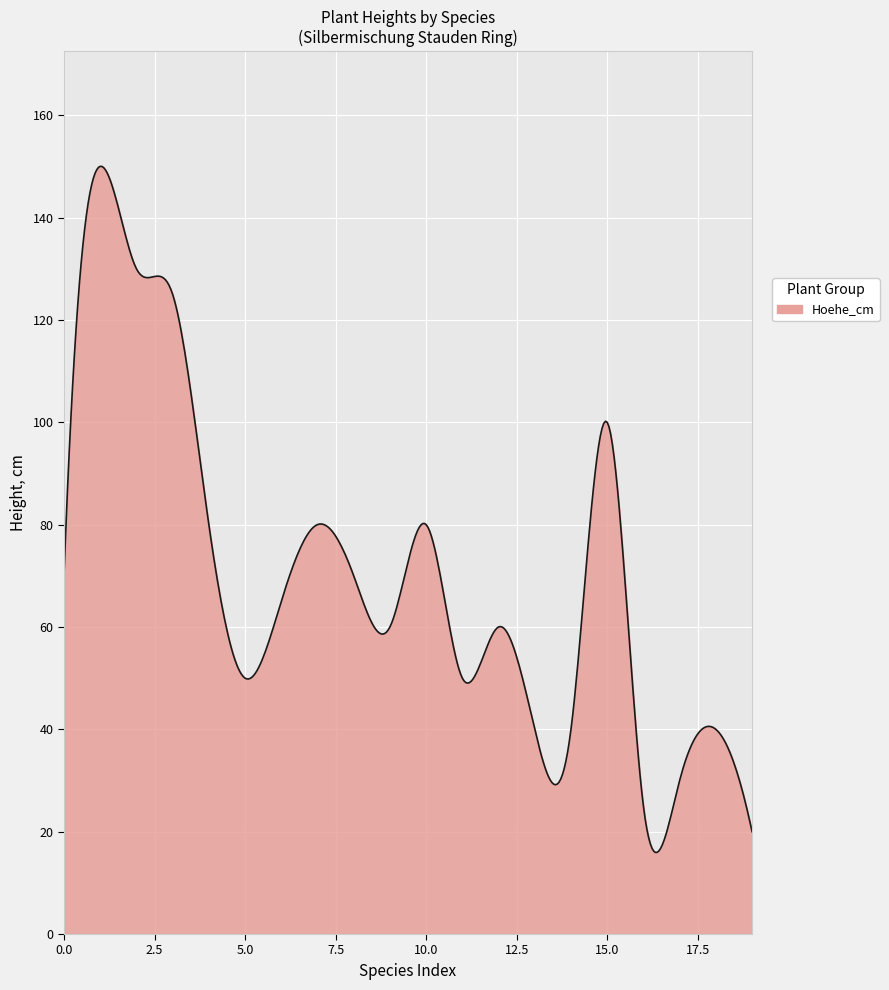

What is the smallest value displayed?

15.9